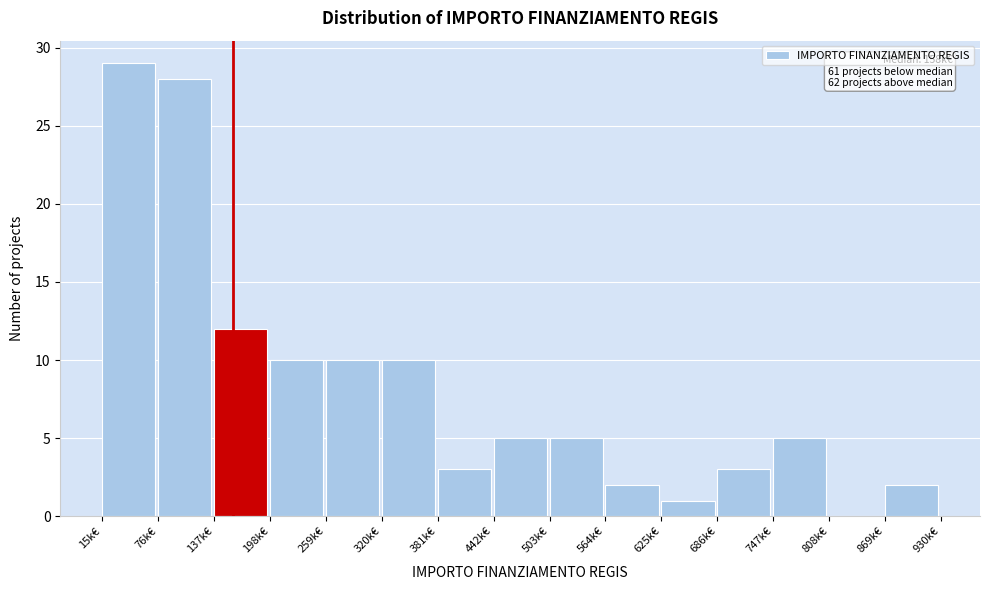

Reading left to right, extract all data points from this chart.

15k€=29	76k€=28	137k€=12	198k€=10	259k€=10	320k€=10	381k€=3	442k€=5	503k€=5	564k€=2	625k€=1	686k€=3	747k€=5	808k€=0	869k€=2